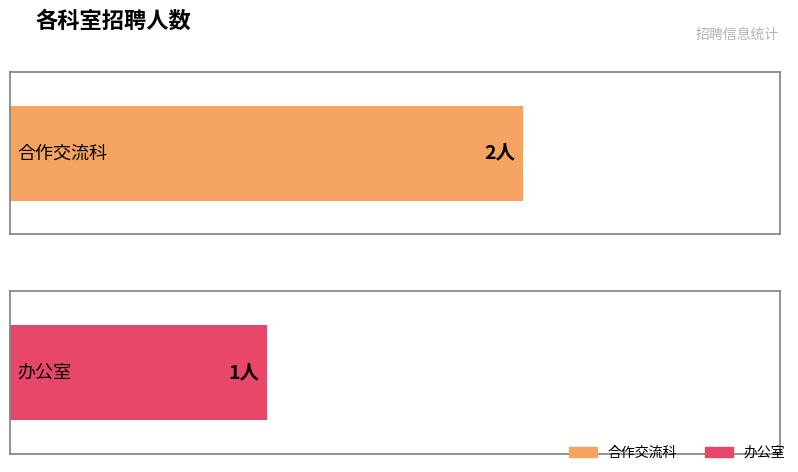

What is the greatest value displayed?

2